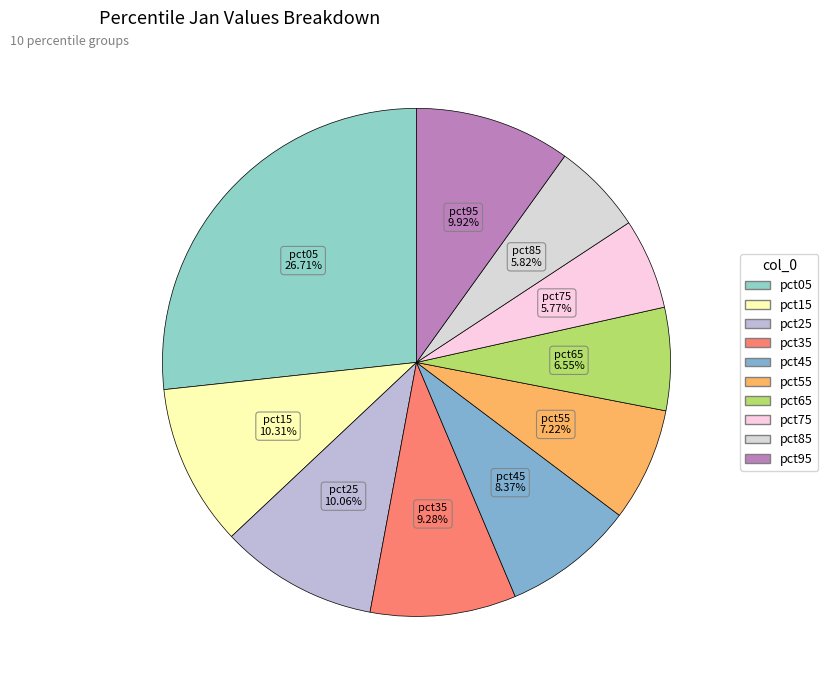

Count the number of slices in the pie.

10